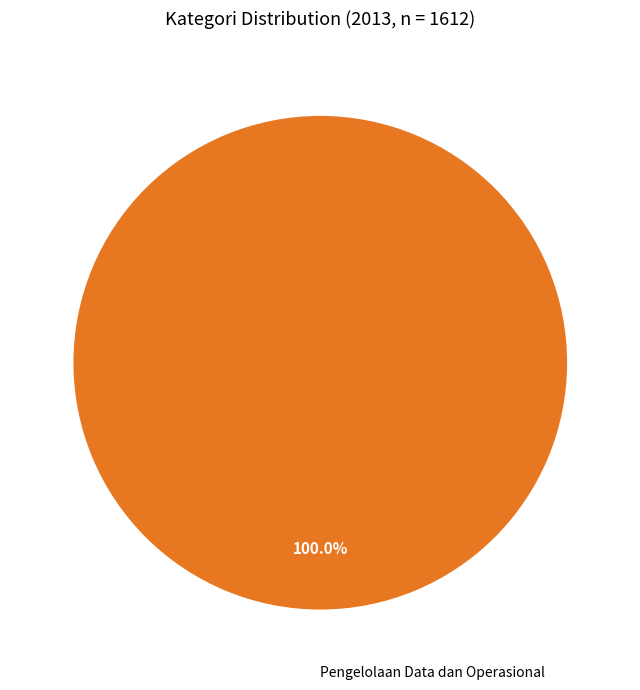

Is there any slice that represents more than half of the pie?

Yes